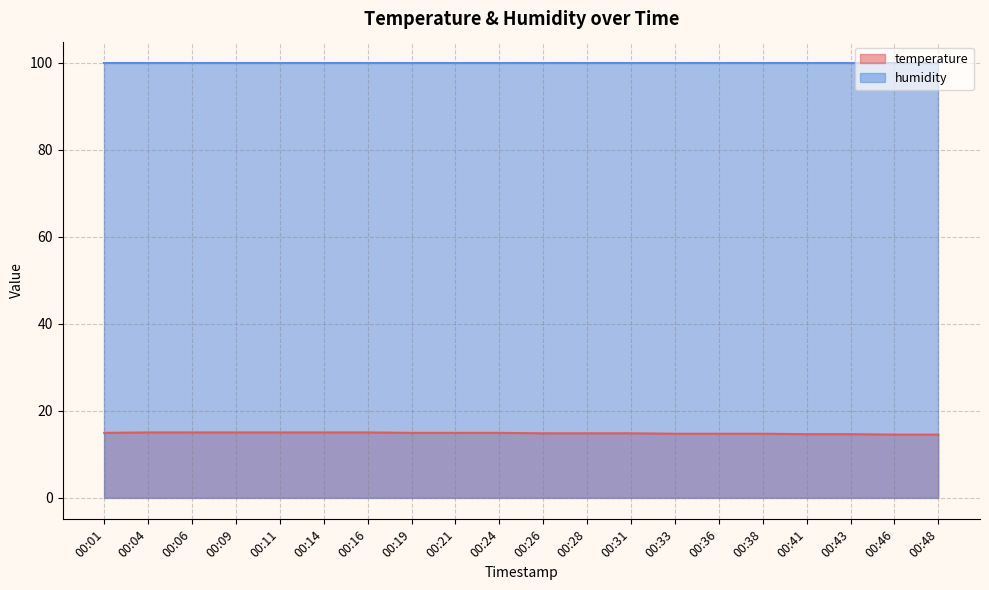

What is the minimum value shown in the chart?

14.5